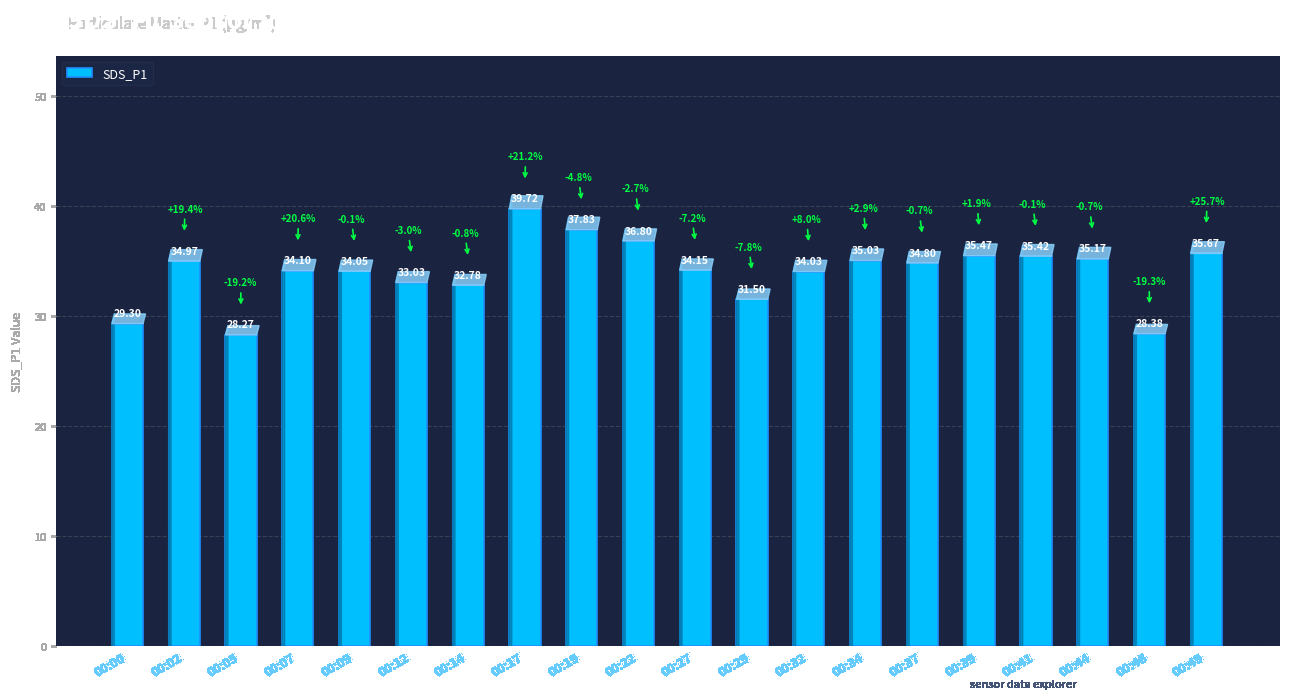

At which label does the data first exceed 34?

00:02